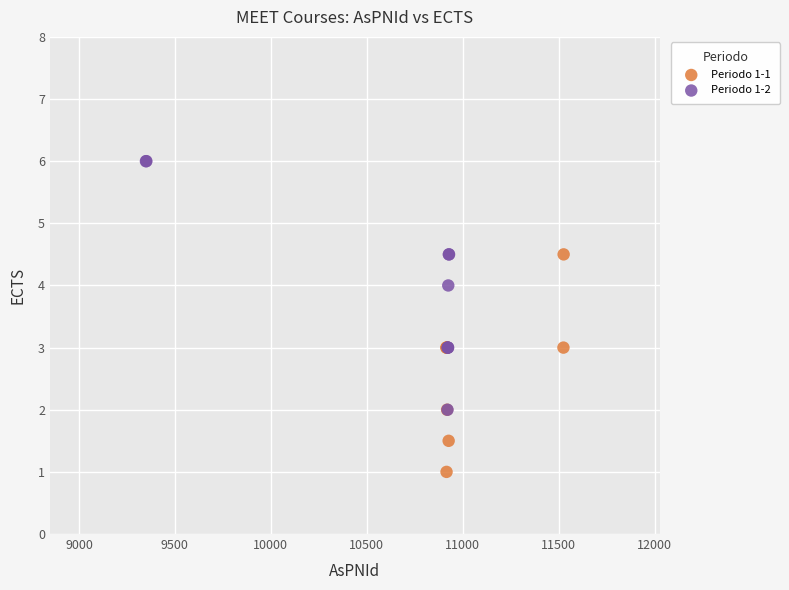

Which series has the widest spread of Y values?

Periodo 1-2